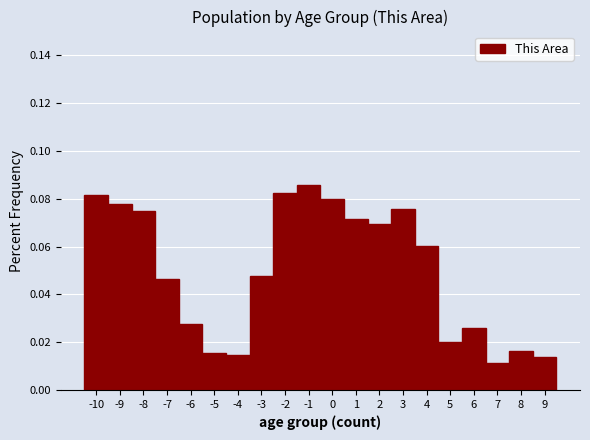

Count the values in the range 0 to 1.

20